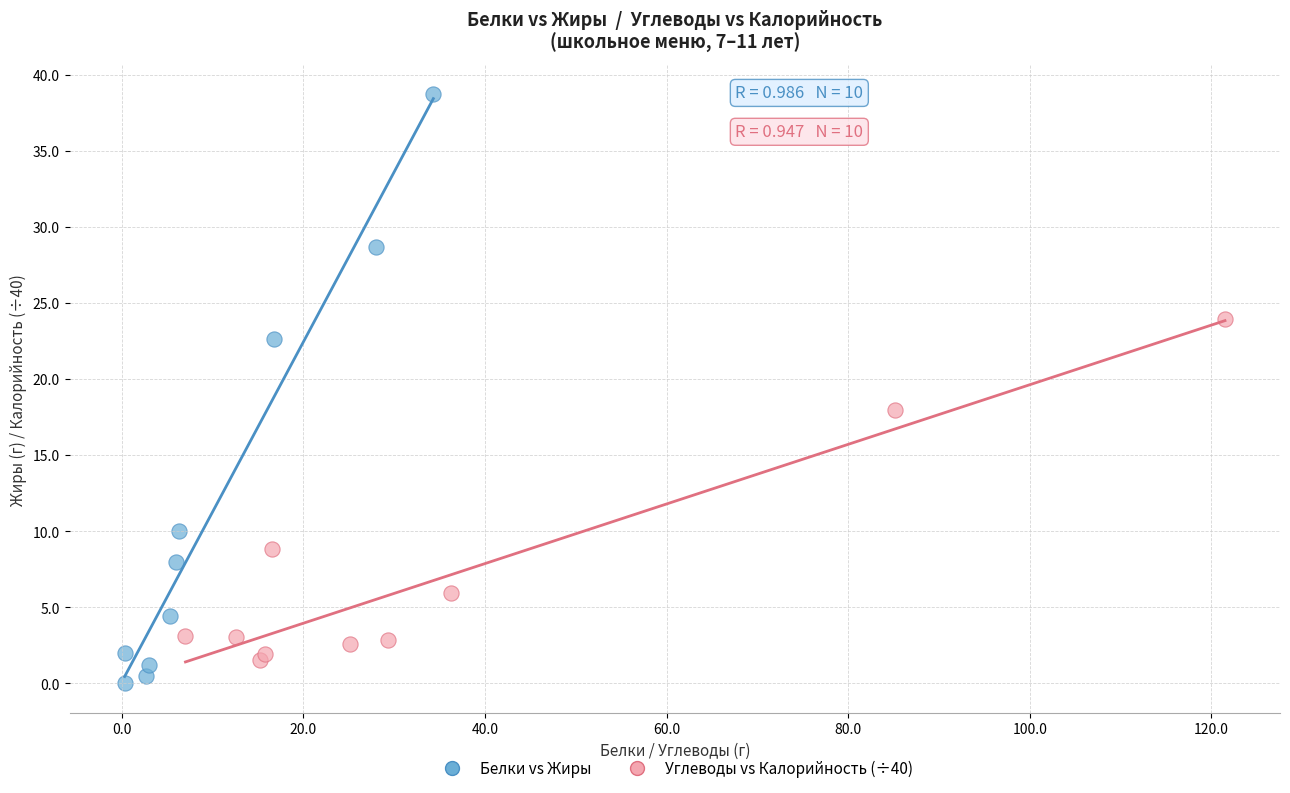

Which series contains the highest Y value?

Белки vs Жиры